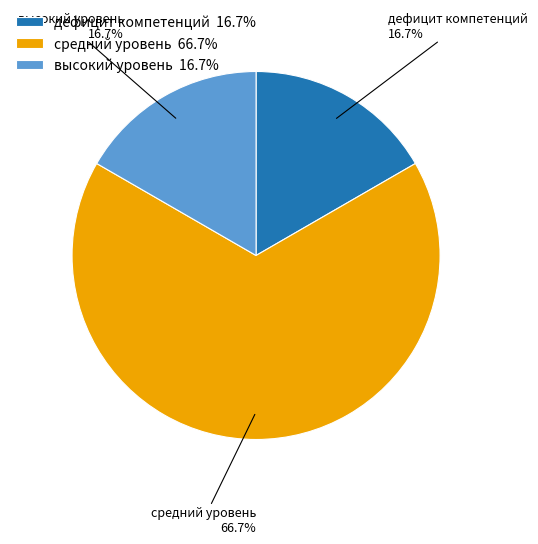

The средний уровень slice represents 67% of the pie. True or false?

True